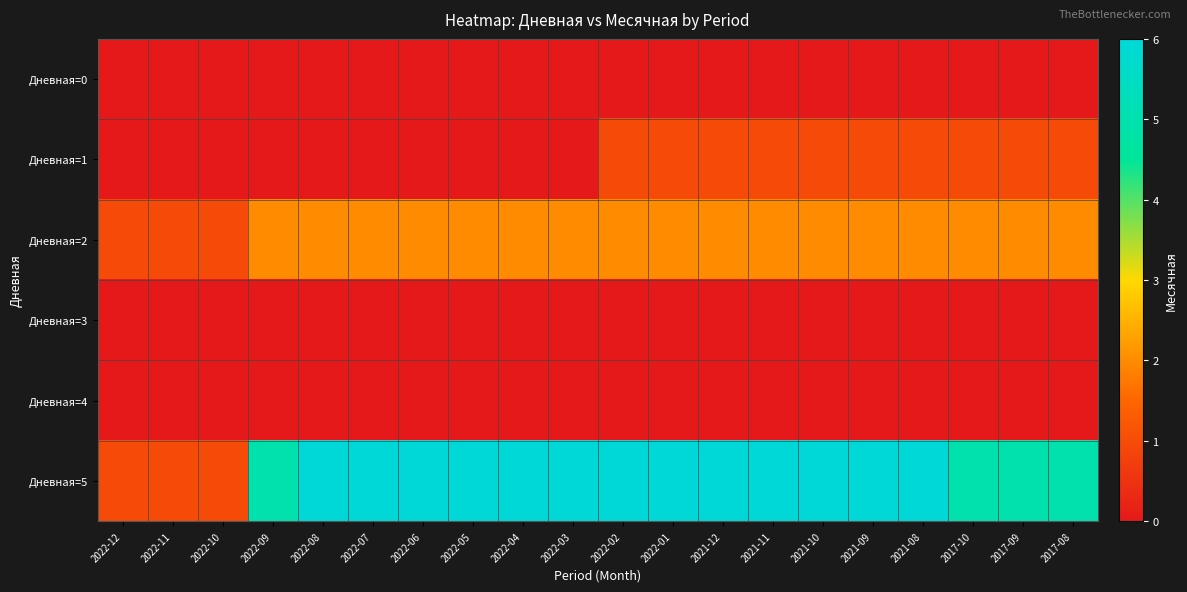

Which series changed the most between 2022-03 and 2021-10?

Дневная=1